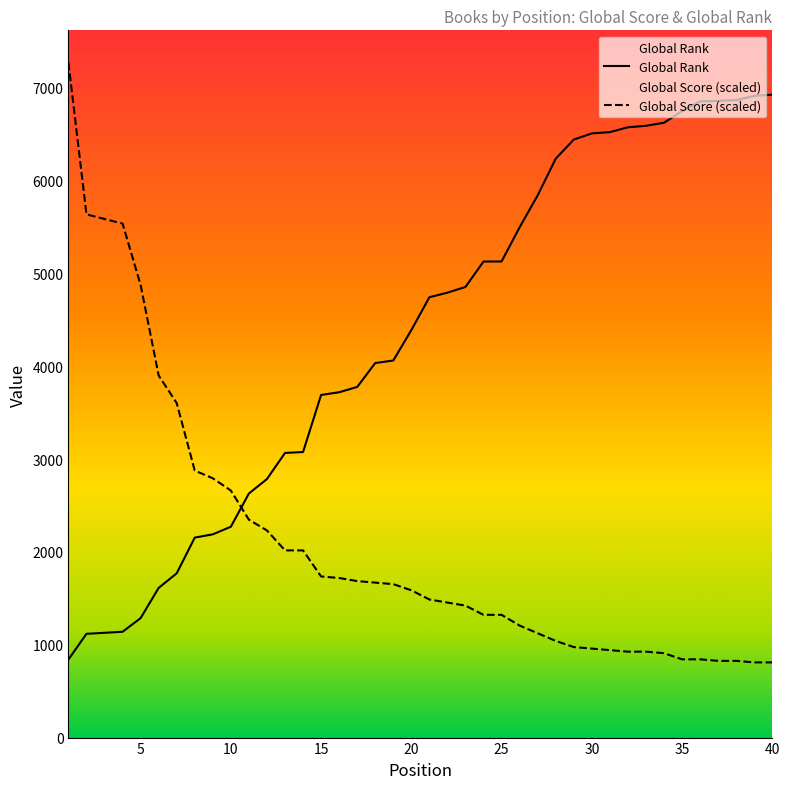

What is the value of the Global Rank point at the 7th from the left?

1770.0